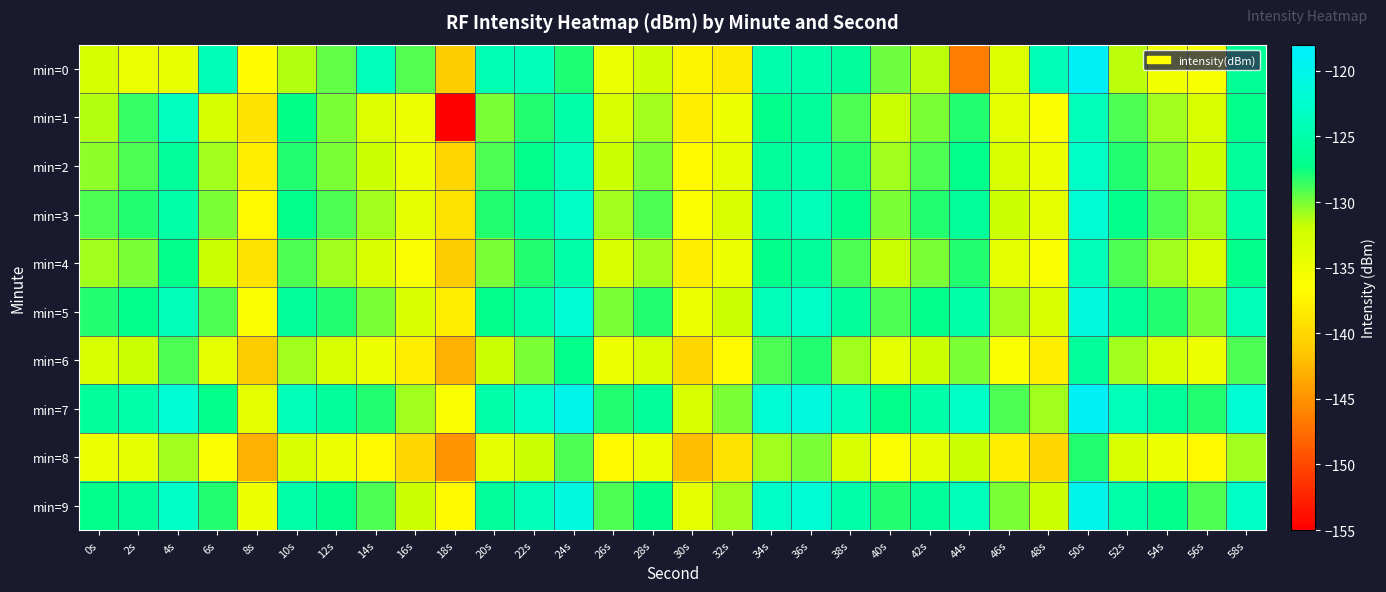

At 26s, list the series in order from smallest to largest.

min=8, min=6, min=0, min=1, min=4, min=2, min=3, min=5, min=9, min=7